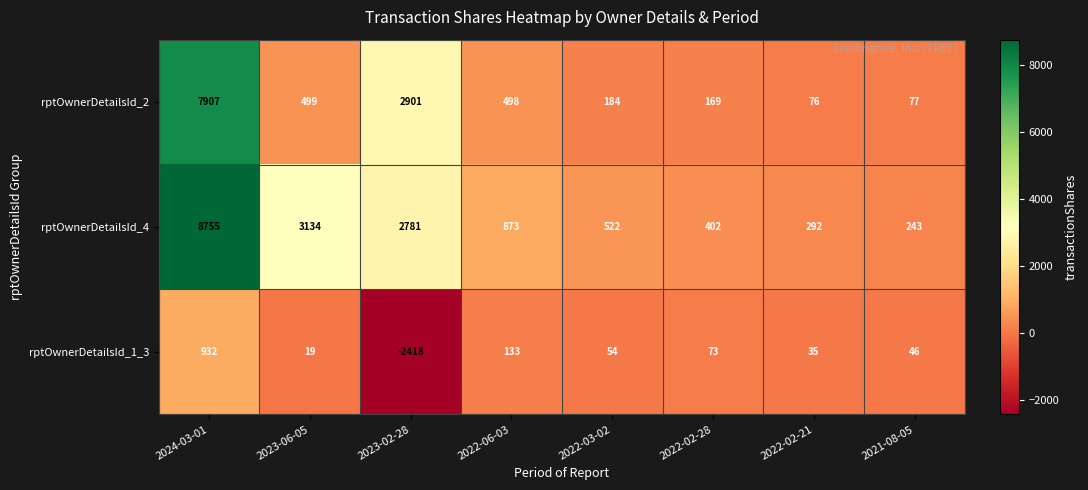

What is the minimum value for rptOwnerDetailsId_4?

243